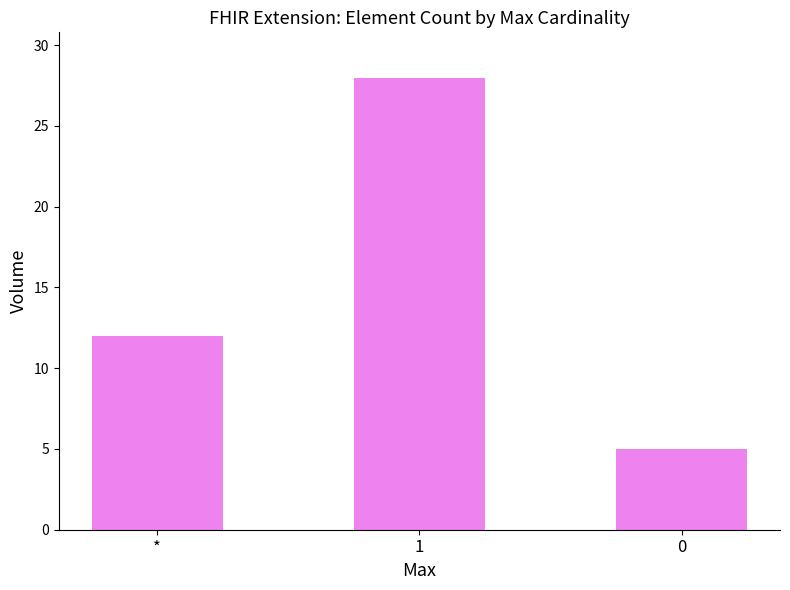

Approximately how many times larger is the value at * compared to 1?

0.4